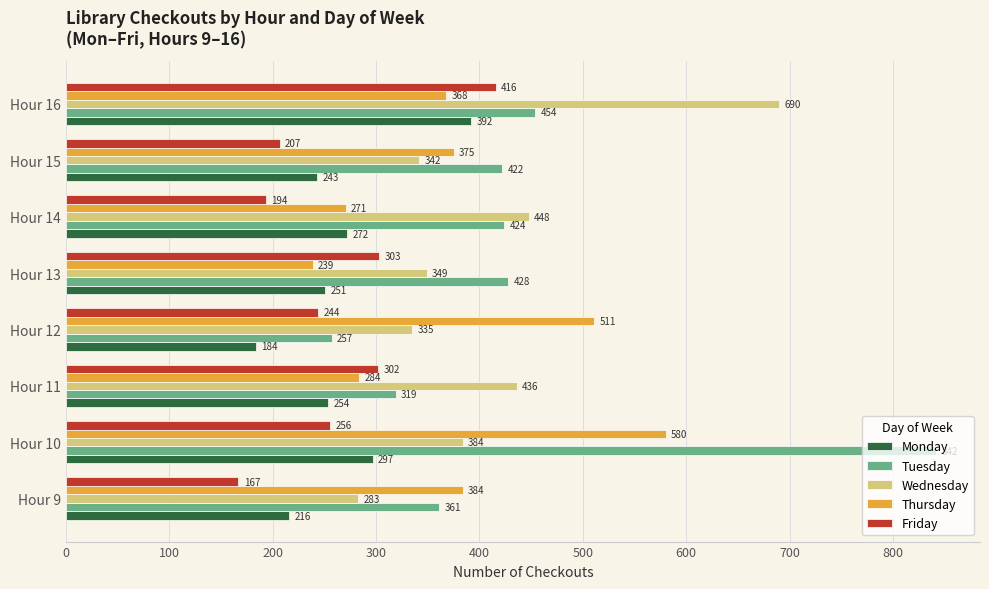

What is the difference between the second highest and second lowest values in the Tuesday series?

135